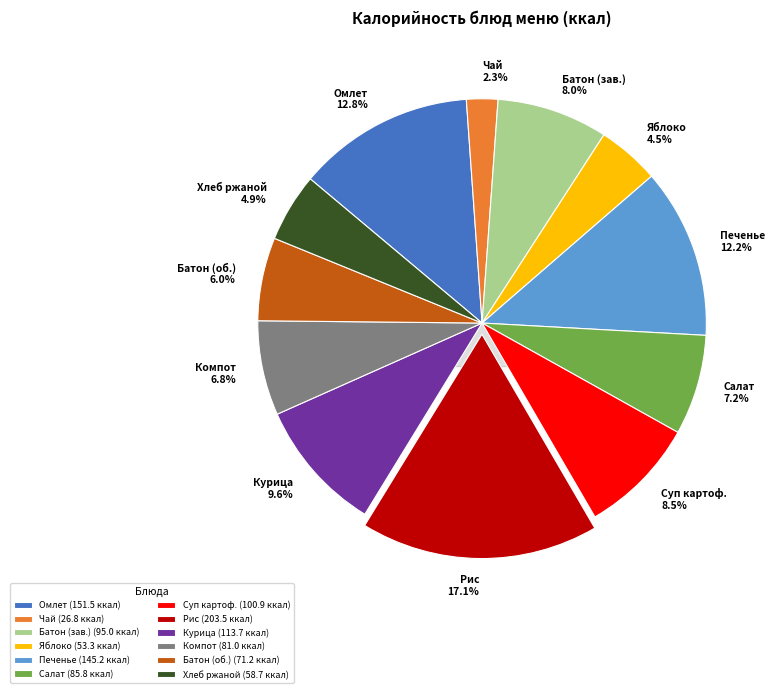

Does any single category account for the majority?

No